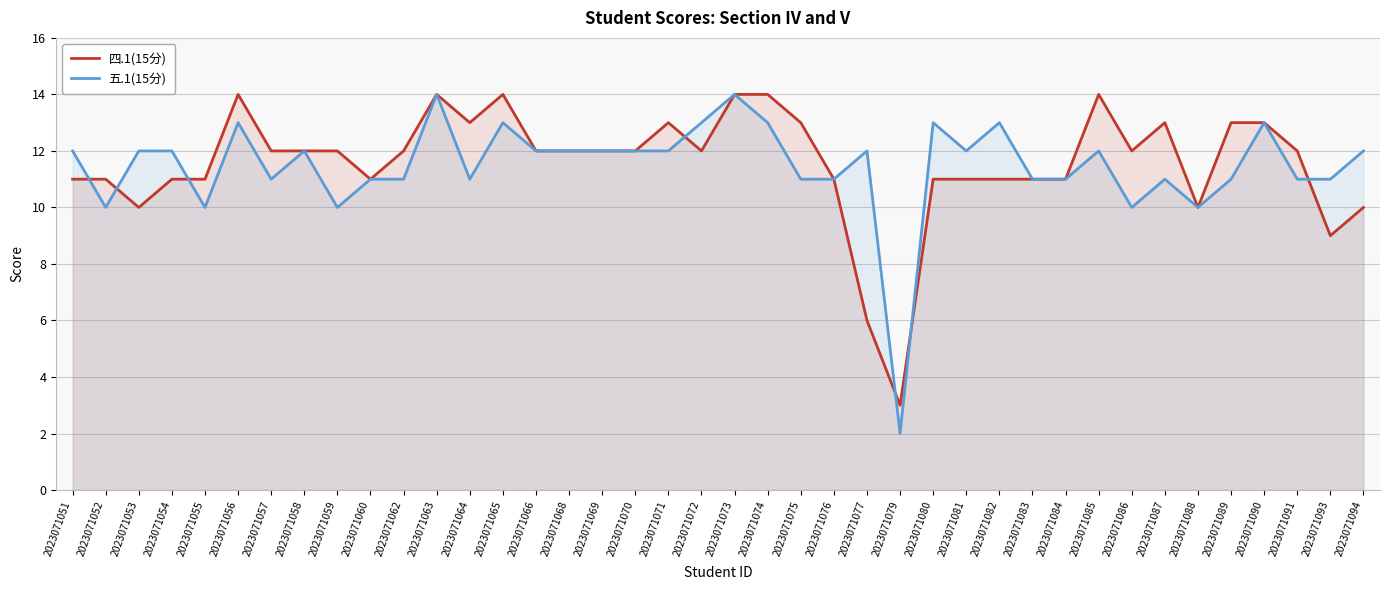

What is the sum of all 四.1(15分) values?

463